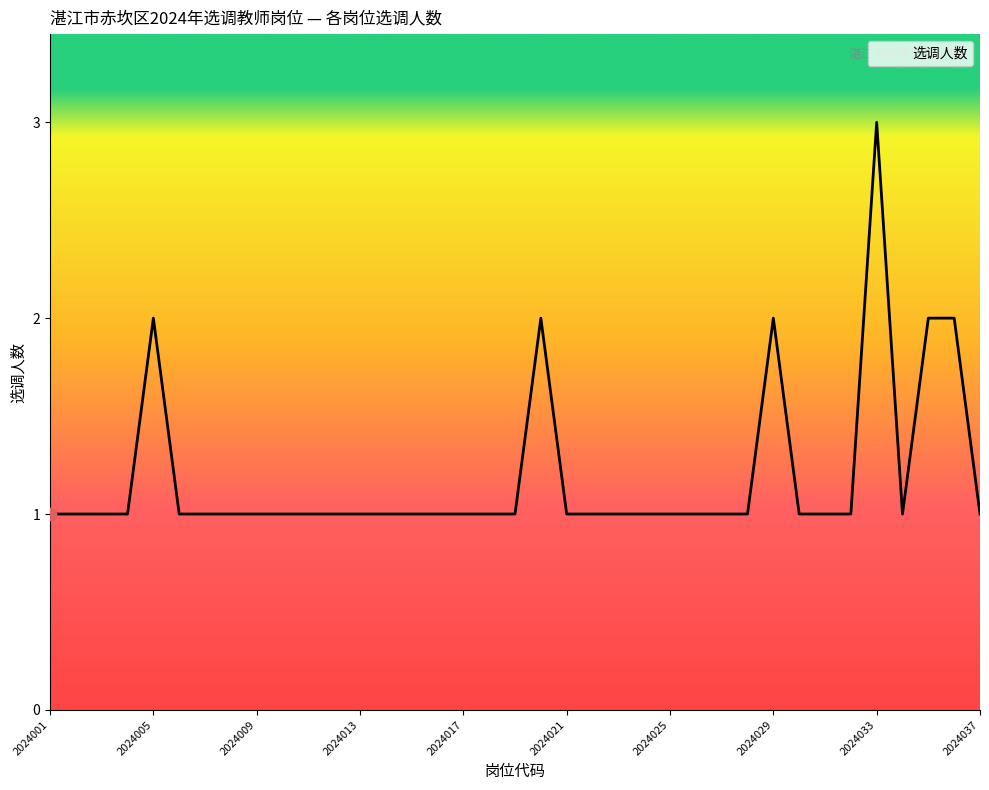

What is the greatest value displayed?

3